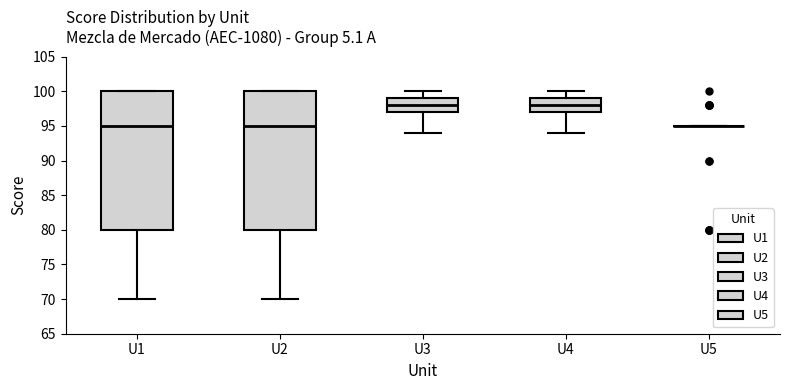

Reading left to right, read every box against the y-axis: the position of its median line, the range the box covers, and the ends of its whiskers. The values are not printed on the chart, so give them approximately, as read against the axis.

U1: median 95, box 80 to 100, whiskers 70 to 100
U2: median 95, box 80 to 100, whiskers 70 to 100
U3: median 98, box 97 to 99, whiskers 94 to 100
U4: median 98, box 97 to 99, whiskers 94 to 100
U5: box collapsed to a line at 95, whiskers 95 to 95